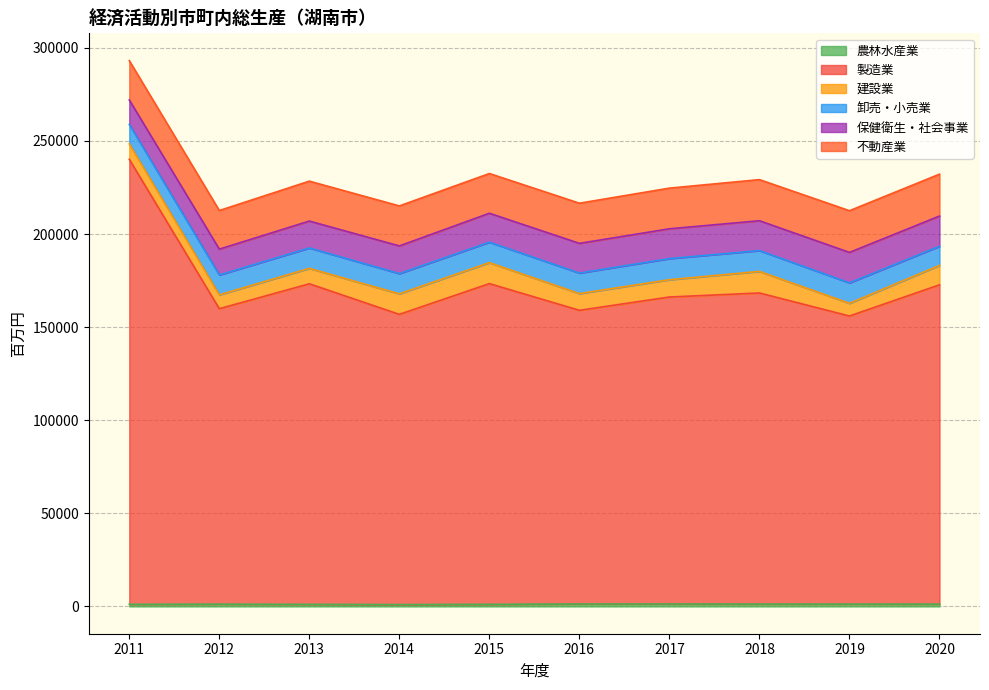

Where is the first local maximum for 不動産業?

2014